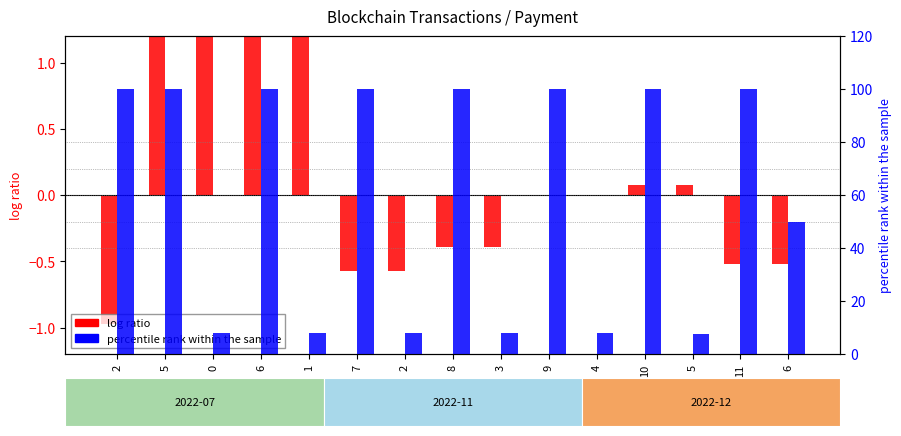

Is it true that log ratio (Amount normalized) equals -0.5 at 8?

False